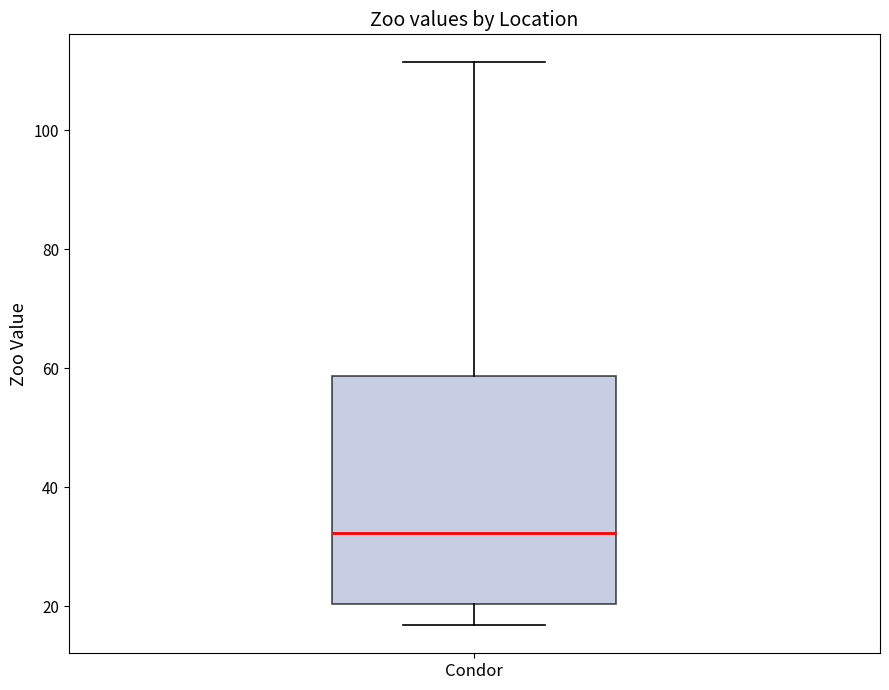

Read this box plot against the y-axis: the position of the median line, the range covered by the box, and the ends of both whiskers. The values are not printed on the chart, so give them approximately, as read against the axis.

median 32, box 20 to 58, whiskers 16 to 112